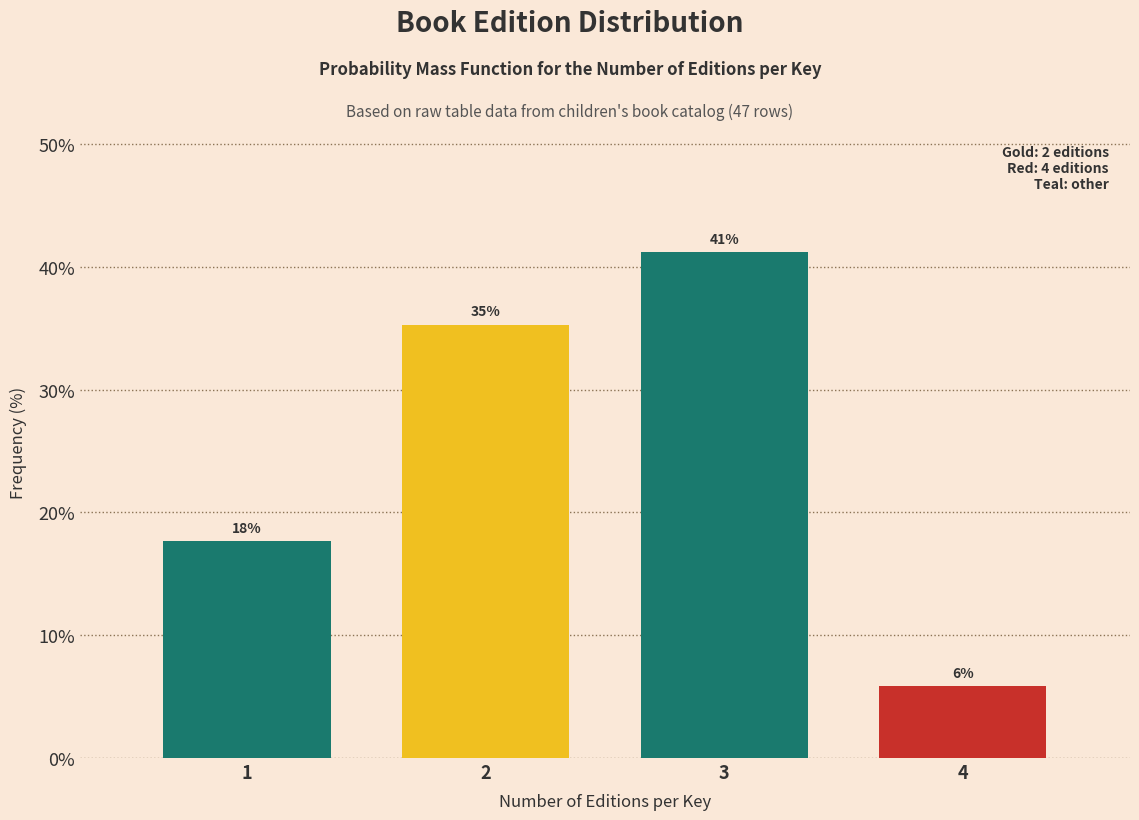

Does the chart contain any negative values?

No